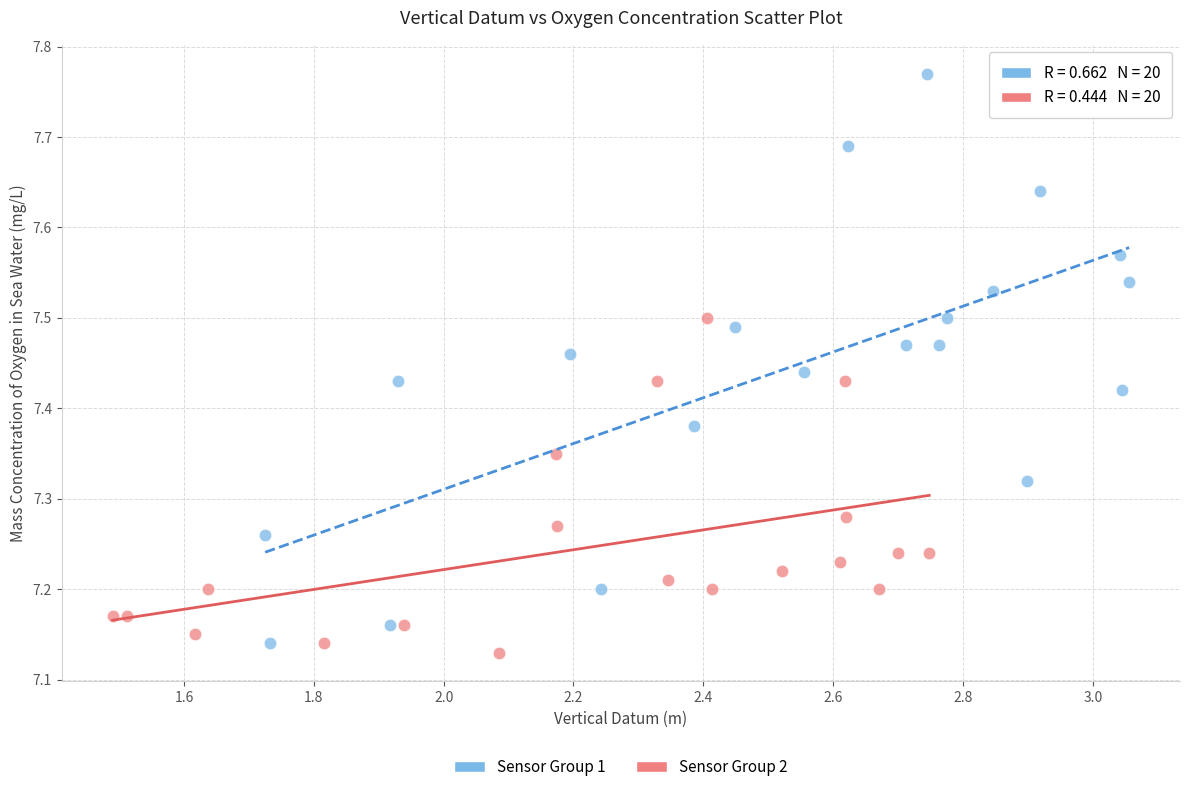

Which series reaches the maximum Y coordinate?

Sensor Group 1